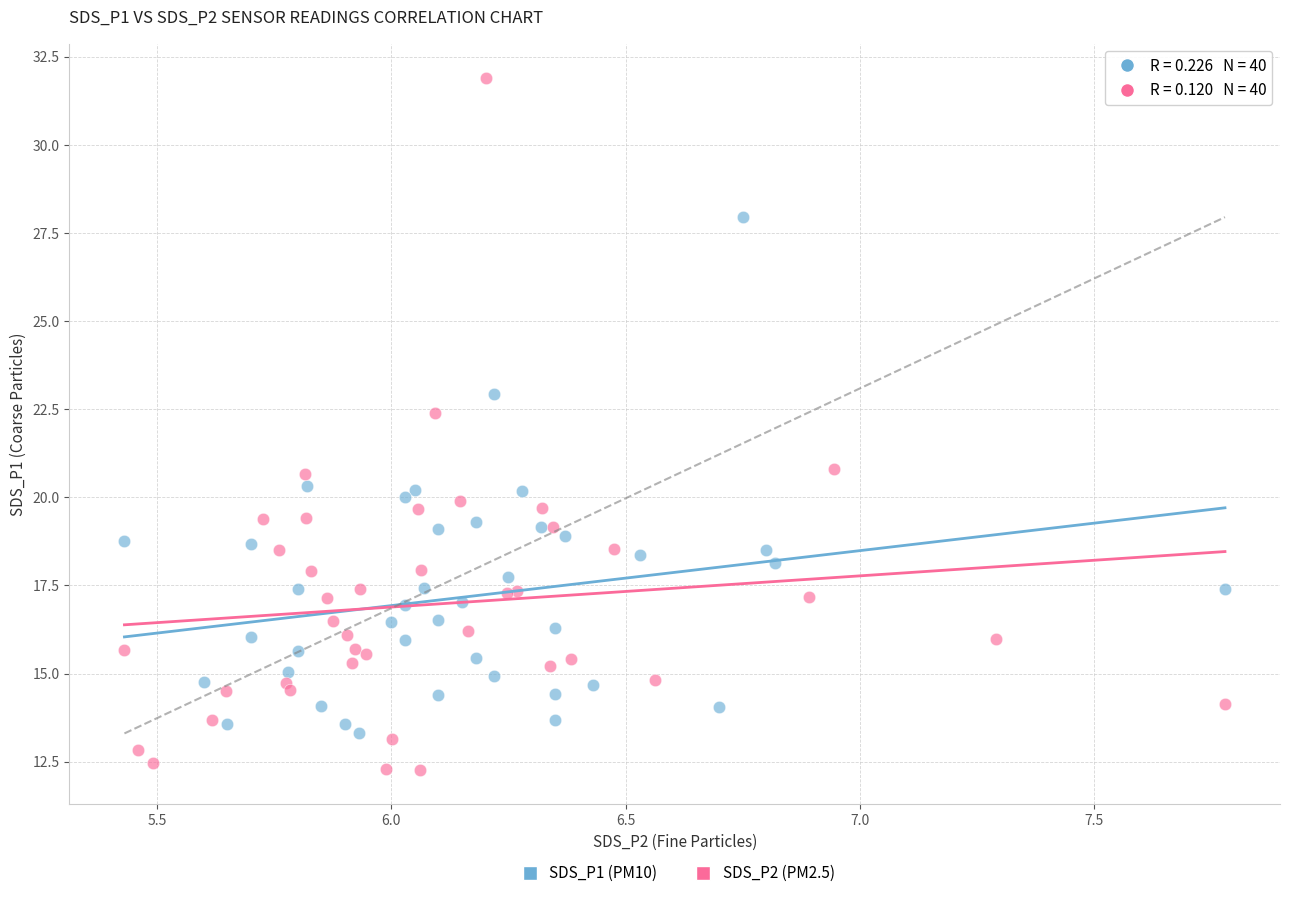

Which series has the widest spread of Y values?

SDS_P2 (PM2.5)